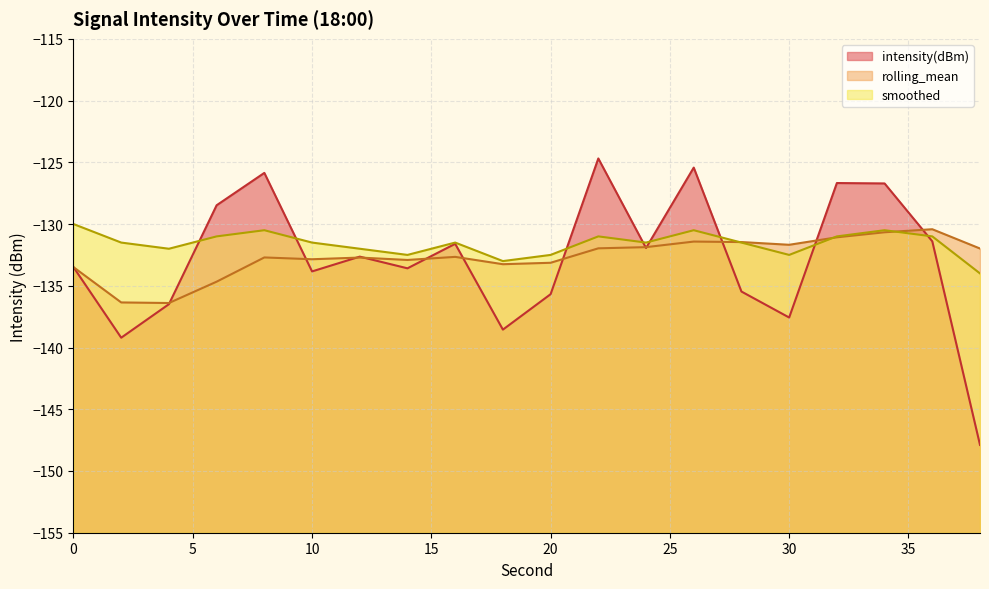

At how many categories does at least one series exceed -127?

5